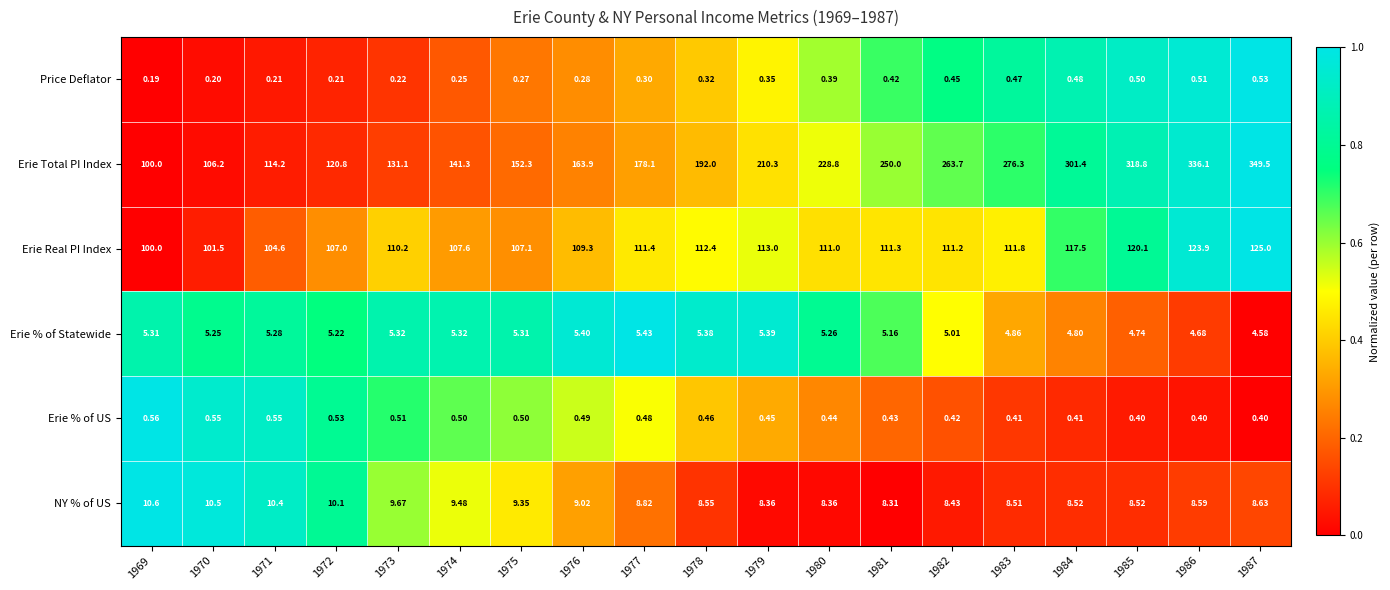

Which series has the largest total across all categories?

Erie Total PI Index